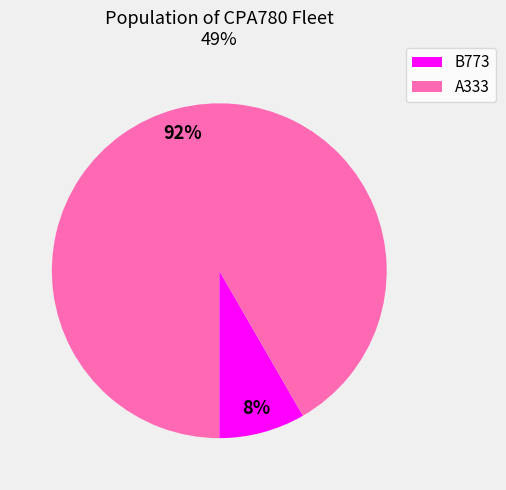

Which slice represents more than half of the pie?

A333